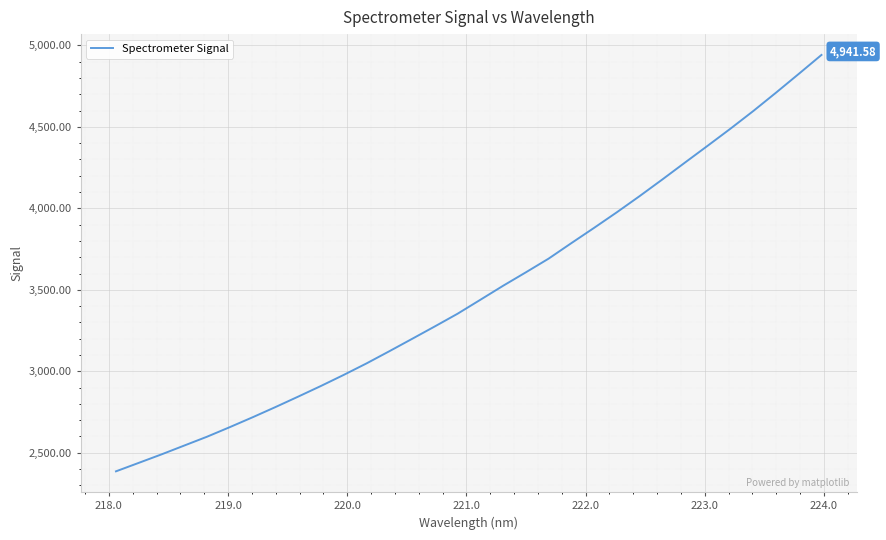

What is the value of the 20th point from the left?

3691.2